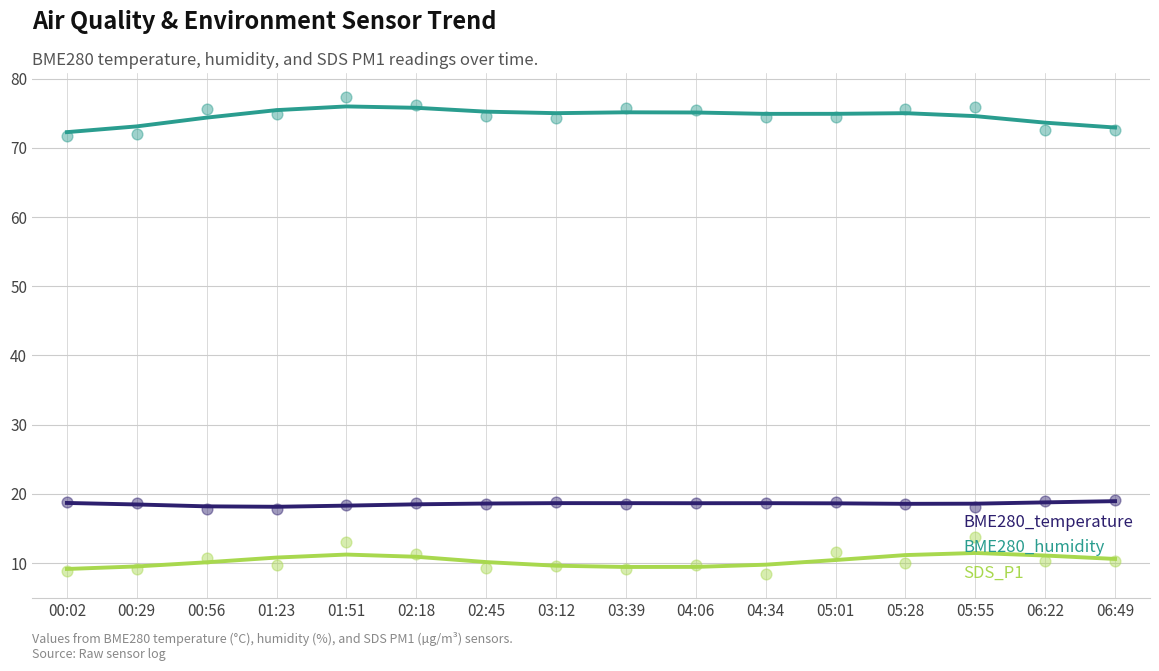

Which series has the largest Y range (max minus min)?

BME280_humidity